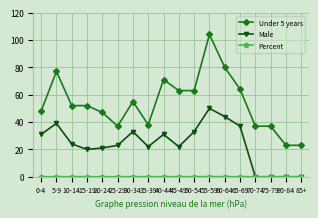

What is the difference between the maximum and second lowest values in the Under 5 years series?

81.0